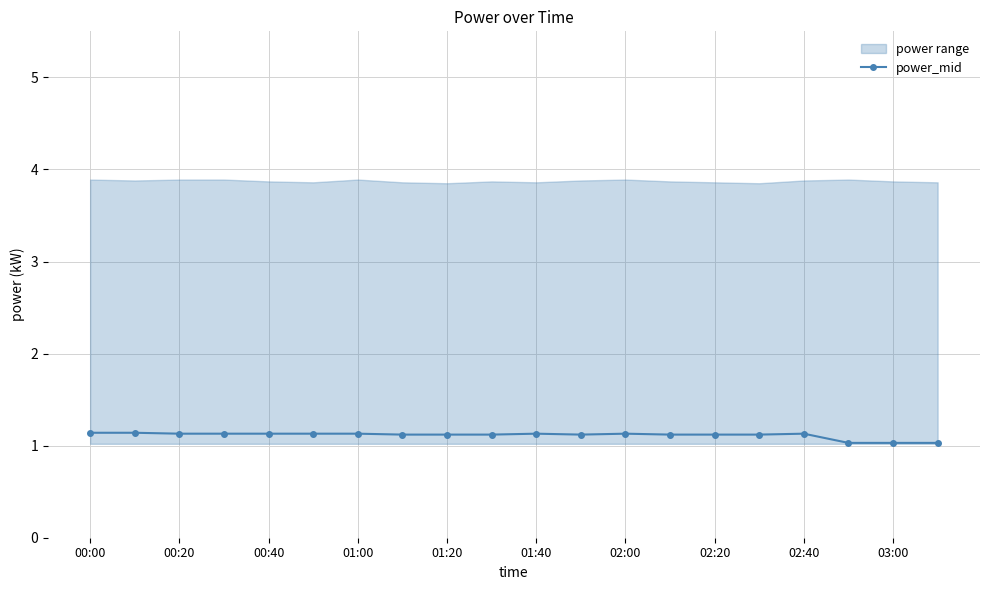

True or false: power_mid has a value of 1.6 at 00:40.

False